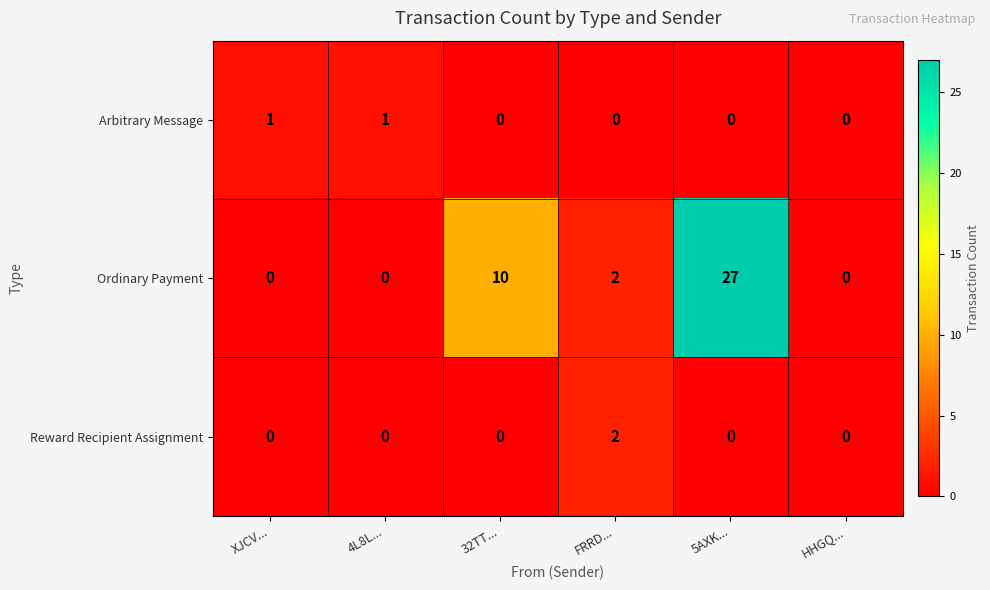

What is the spread (max minus min) of values at FRRD...?

2